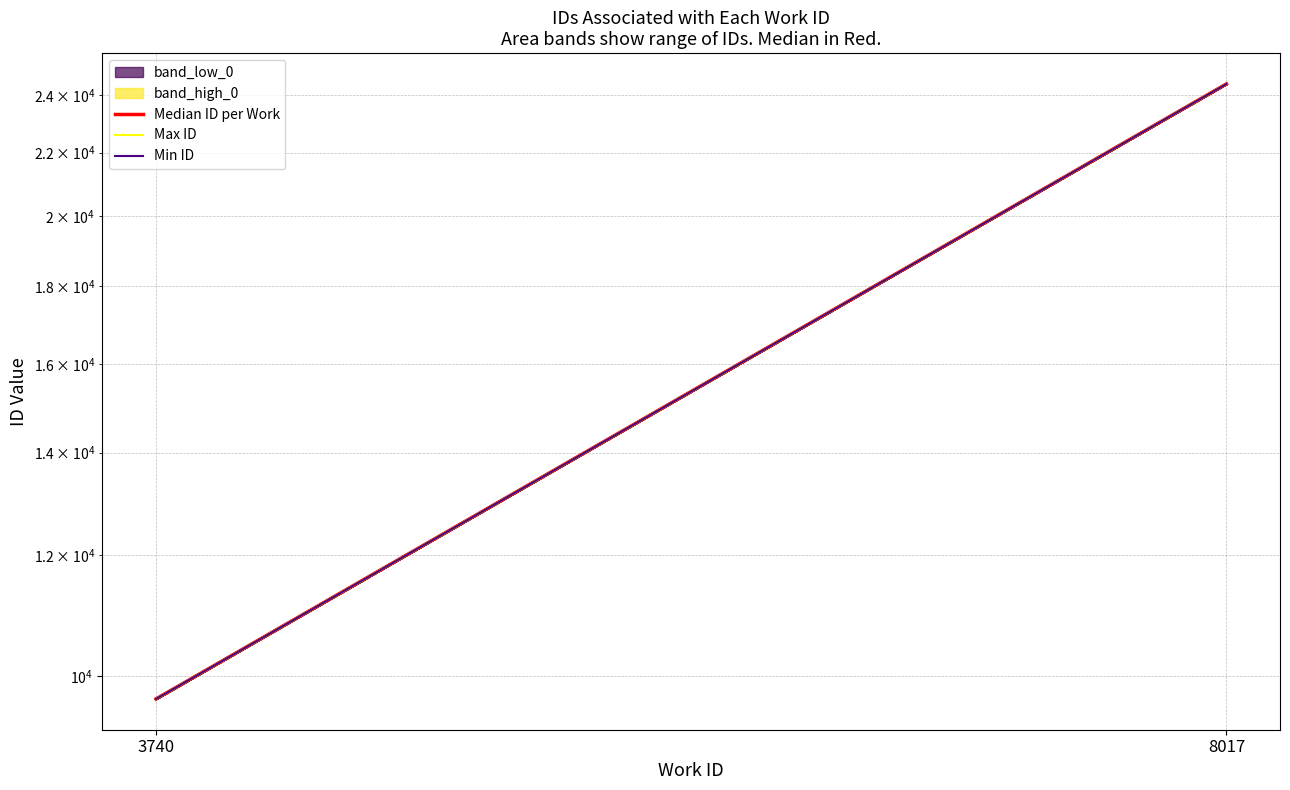

Reading left to right, what are all the values shown in this chart?

Median ID per Work: 9660.0	24398.5
Max ID: 9660.0	24399.0
Min ID: 9660.0	24398.0